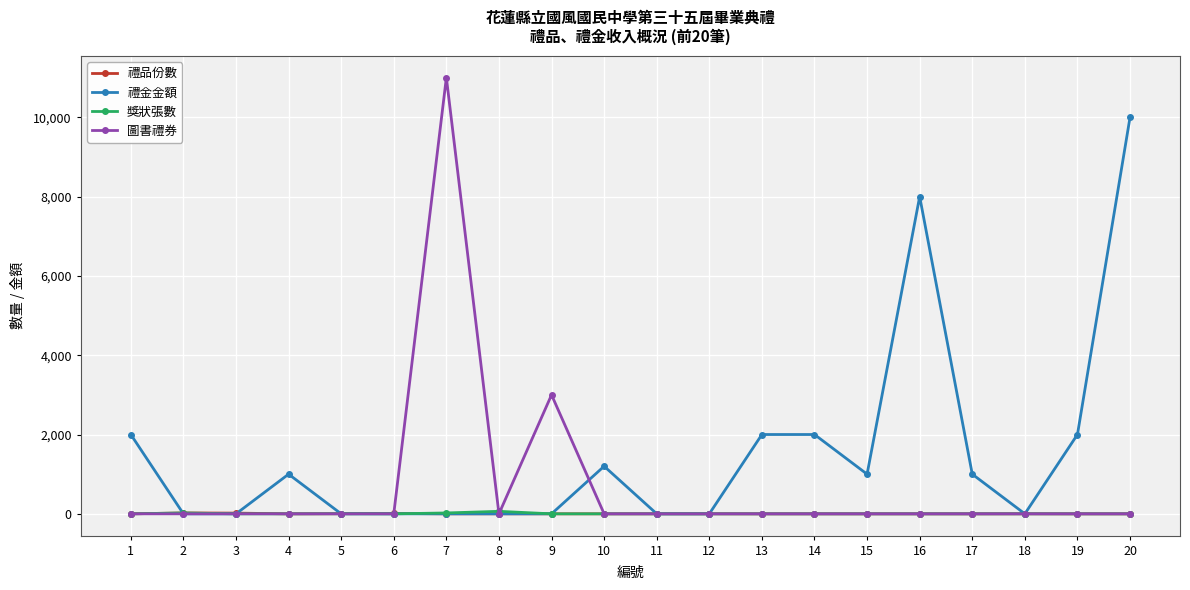

At which category does 禮金金額 reach its first local peak?

4